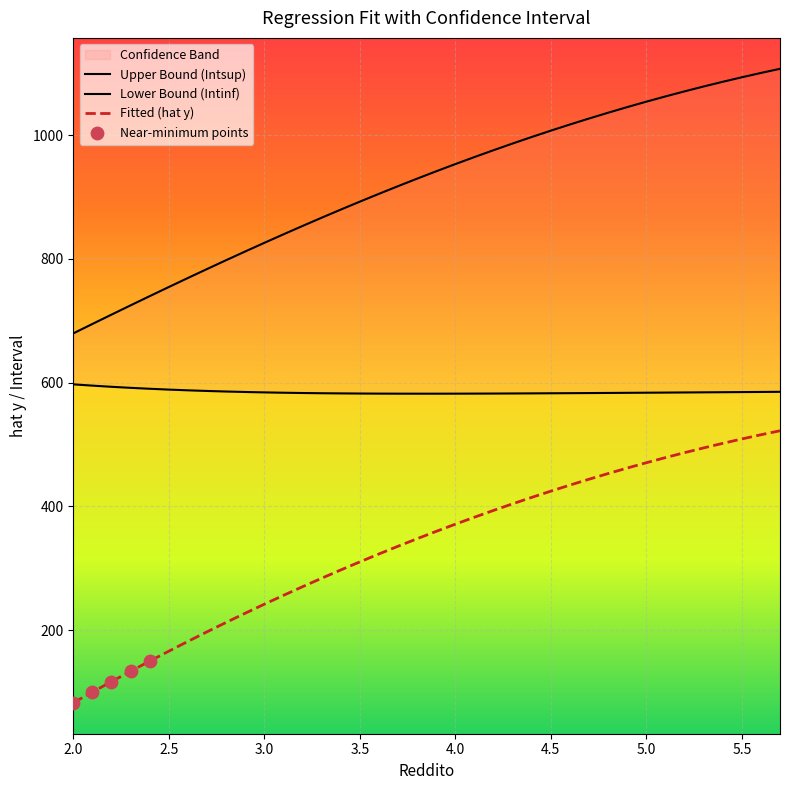

What is the lowest value of the Fitted (hat y) series?

82.4